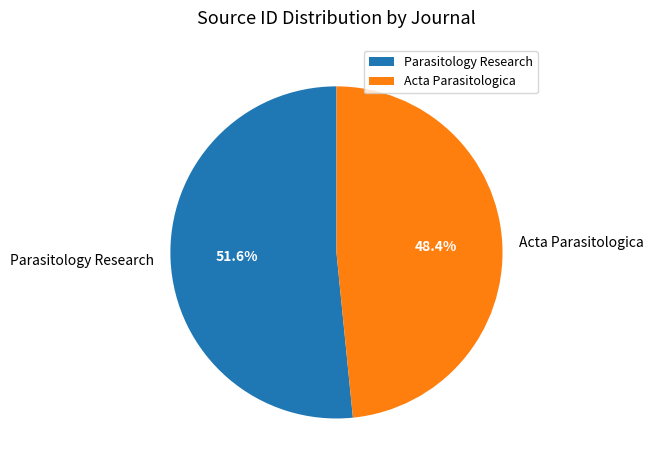

Between Parasitology Research and Acta Parasitologica, which is larger?

Parasitology Research